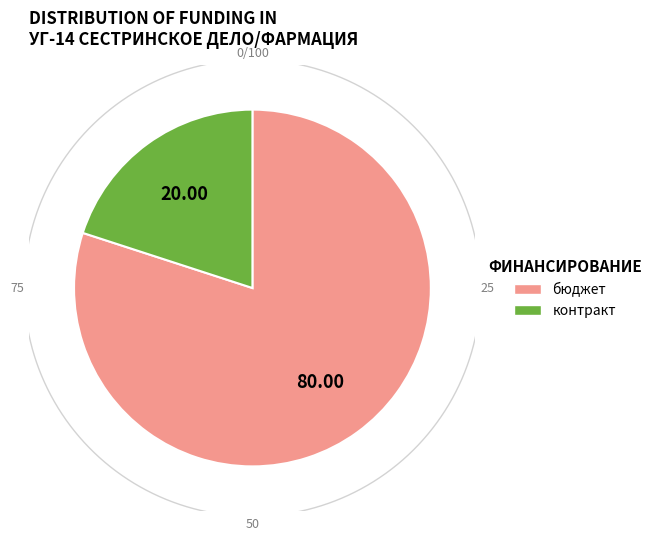

Does бюджет account for over 50% of the chart?

Yes